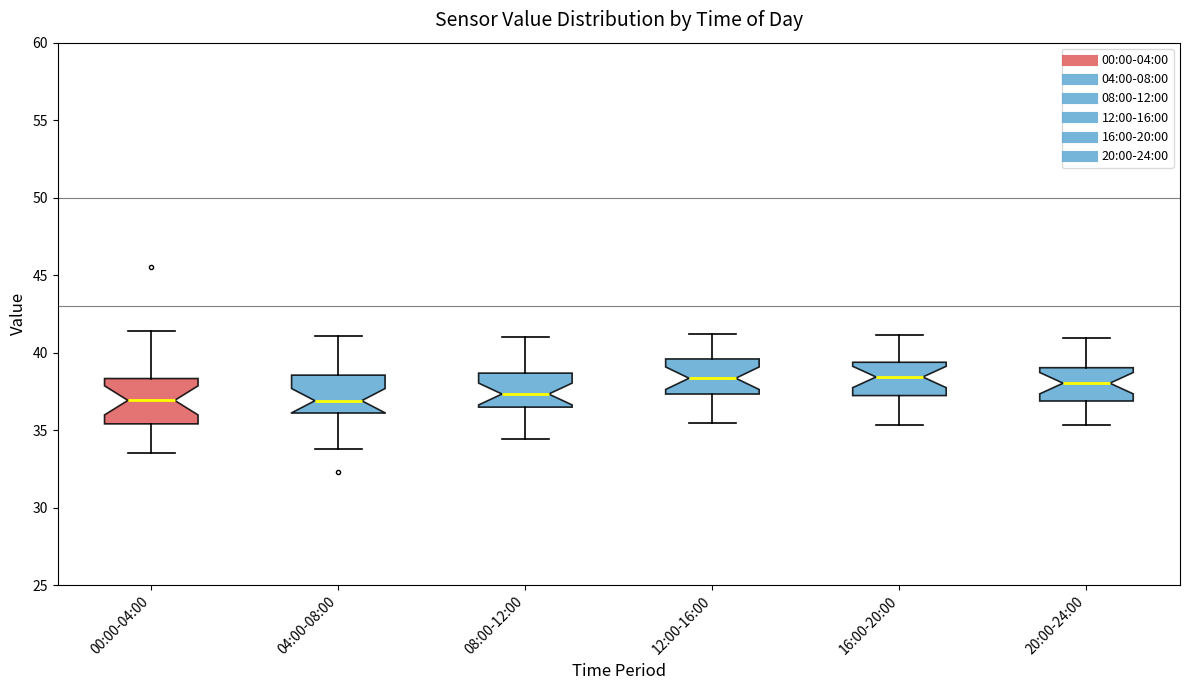

Reading left to right, read every box against the y-axis: the position of its median line, the range the box covers, and the ends of its whiskers. The values are not printed on the chart, so give them approximately, as read against the axis.

00:00-04:00: median 37.0, box 35.5 to 38.5, whiskers 33.5 to 41.5
04:00-08:00: median 37.0, box 36.0 to 38.5, whiskers 34.0 to 41.0
08:00-12:00: median 37.5, box 36.5 to 38.5, whiskers 34.5 to 41.0
12:00-16:00: median 38.5, box 37.5 to 39.5, whiskers 35.5 to 41.0
16:00-20:00: median 38.5, box 37.0 to 39.5, whiskers 35.5 to 41.0
20:00-24:00: median 38.0, box 37.0 to 39.0, whiskers 35.5 to 41.0